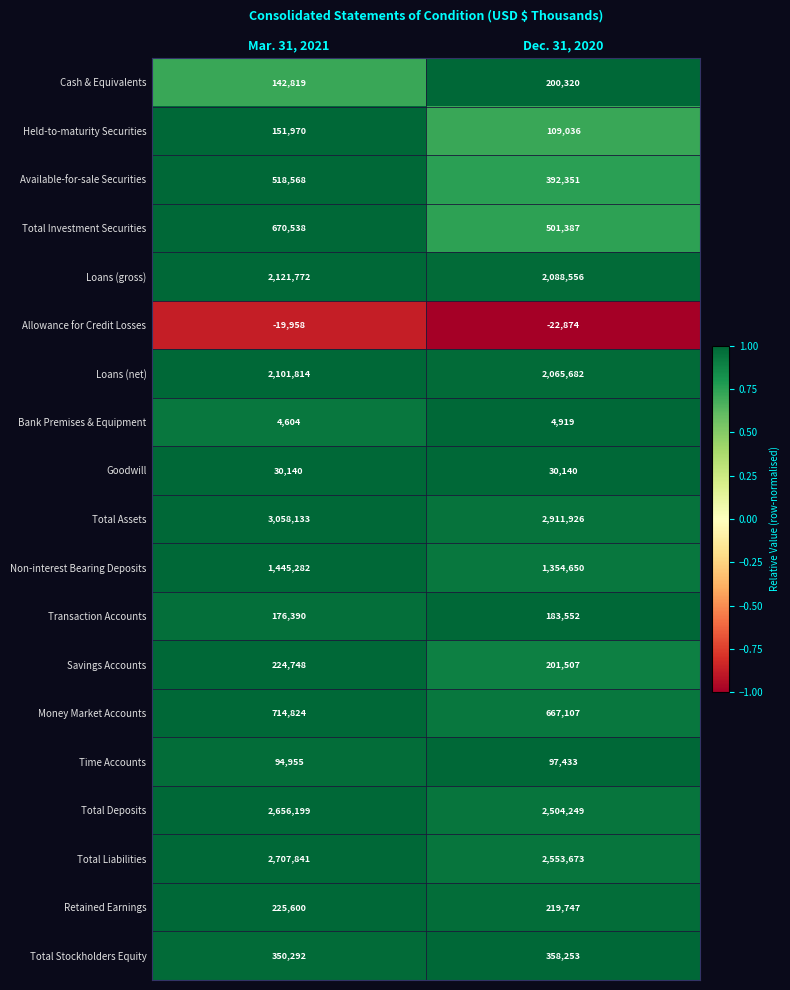

At which label is Money Market Accounts closest to 690965?

Dec. 31, 2020